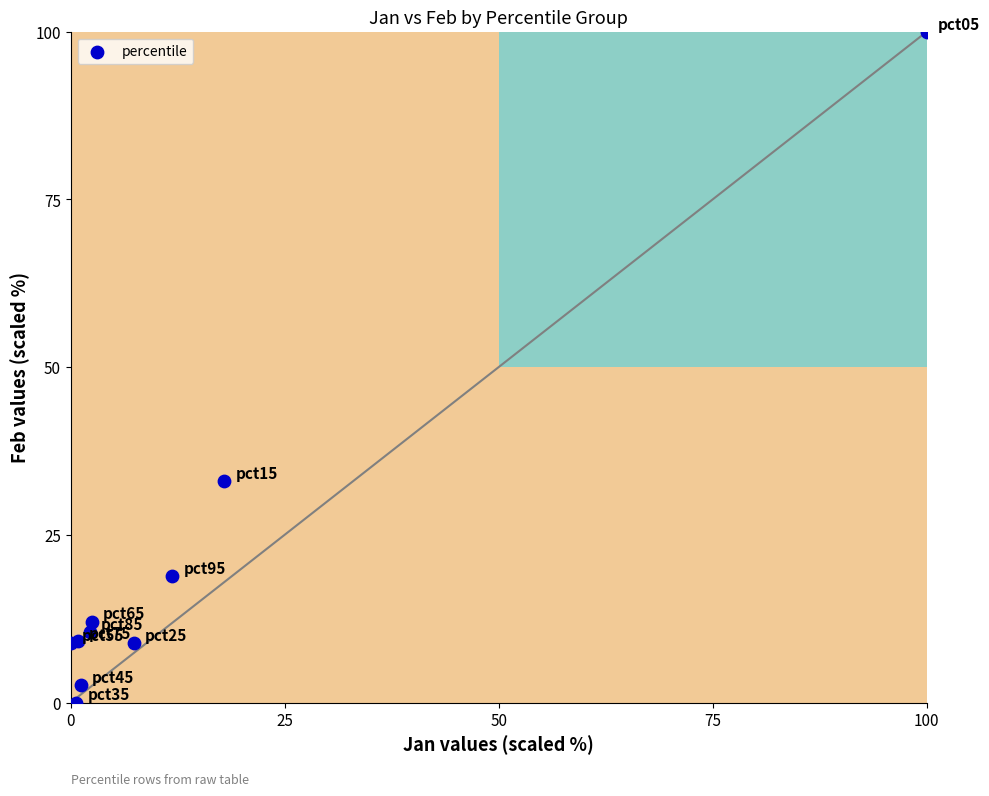

What Y value in the scatter plot is closest to 50?

33.0